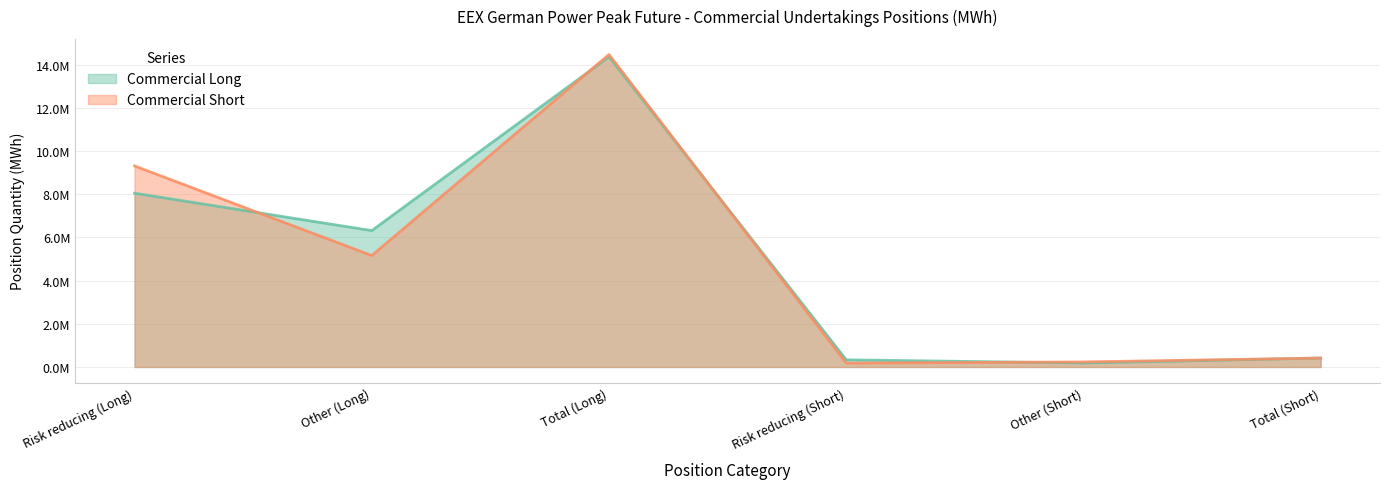

Does the chart have visible grid lines?

Yes